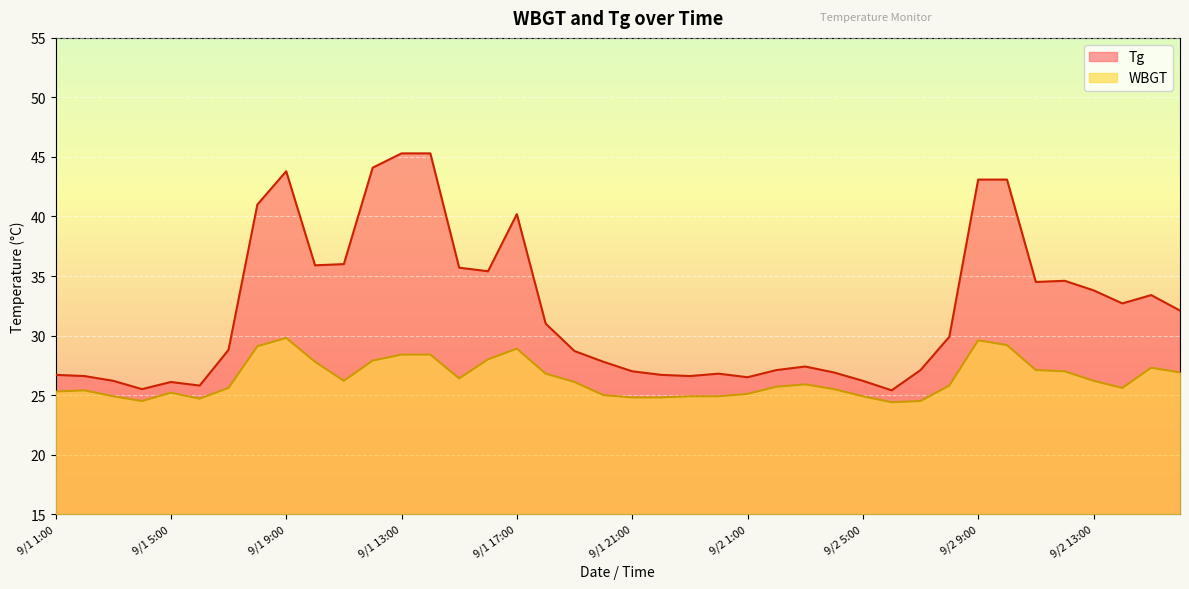

What is the spread (max minus min) of values at 9/1 24:00?

1.9